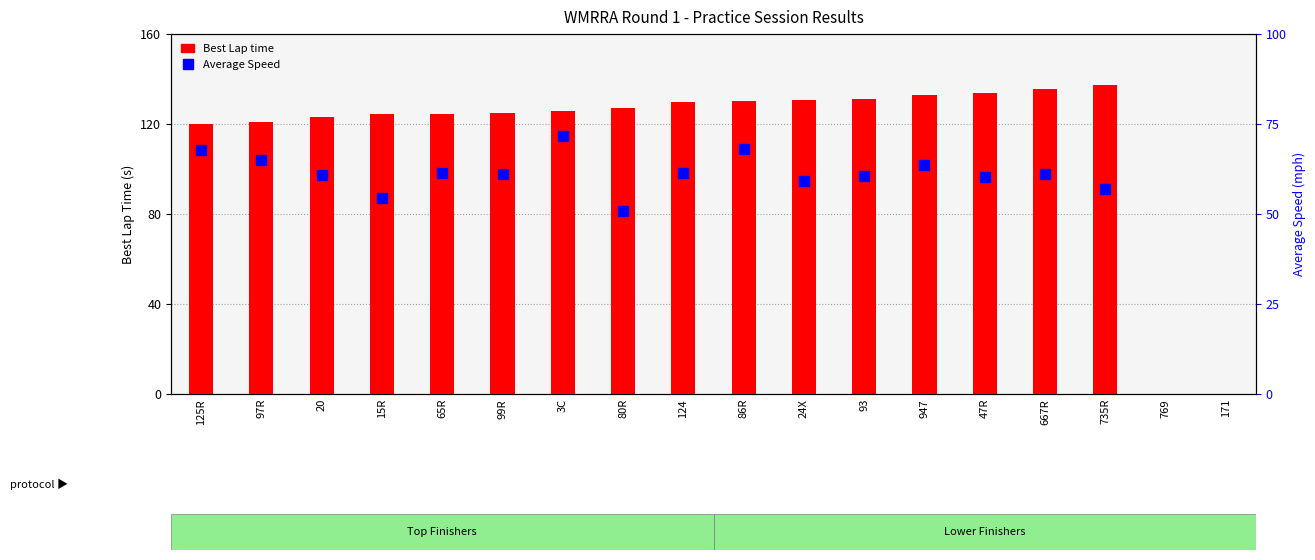

What is the label of the 12th bar from the left?

93